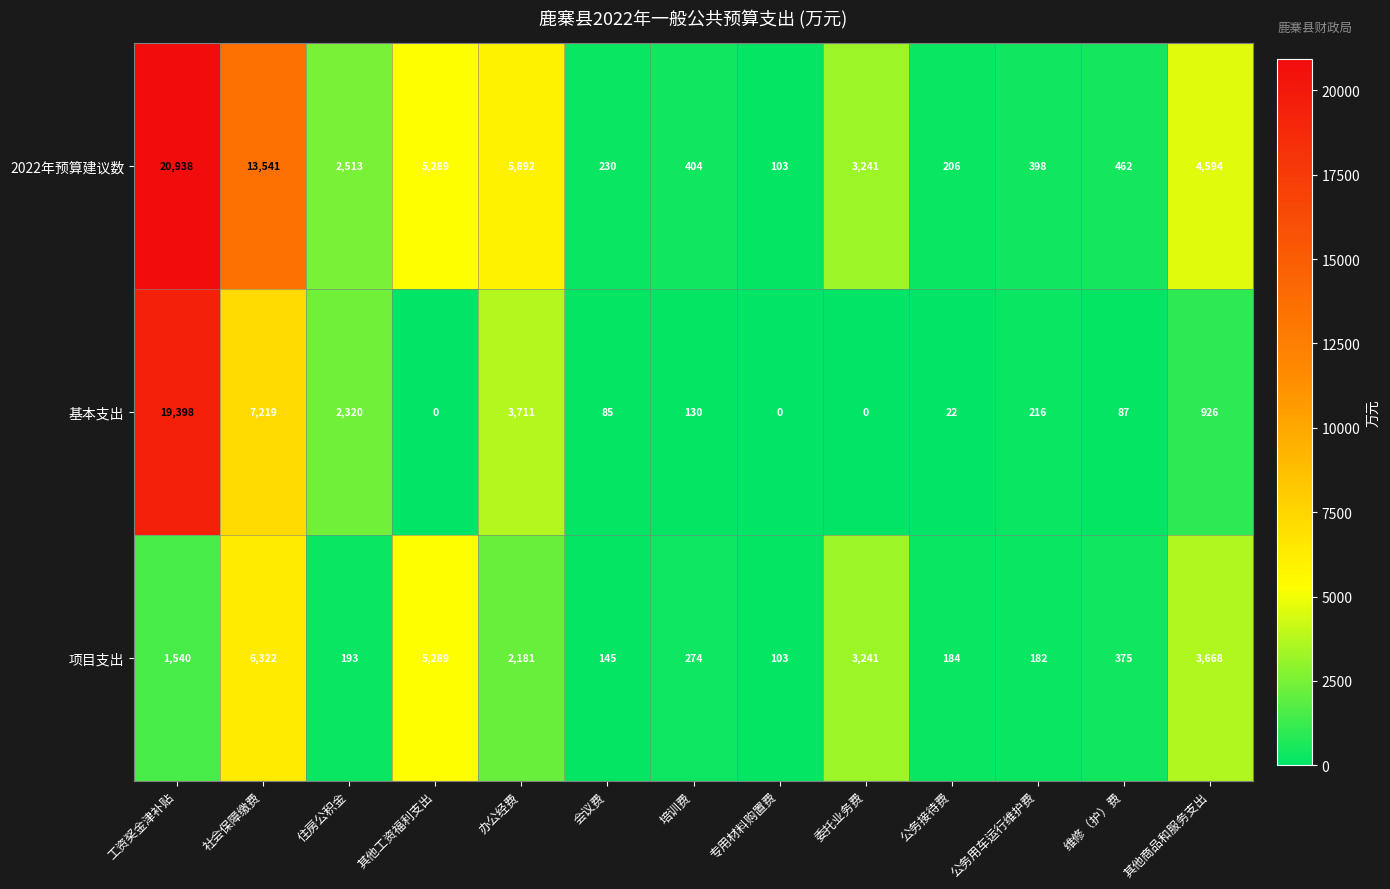

The 2022年预算建议数 series shows 103 at 专用材料购置费. True or false?

True